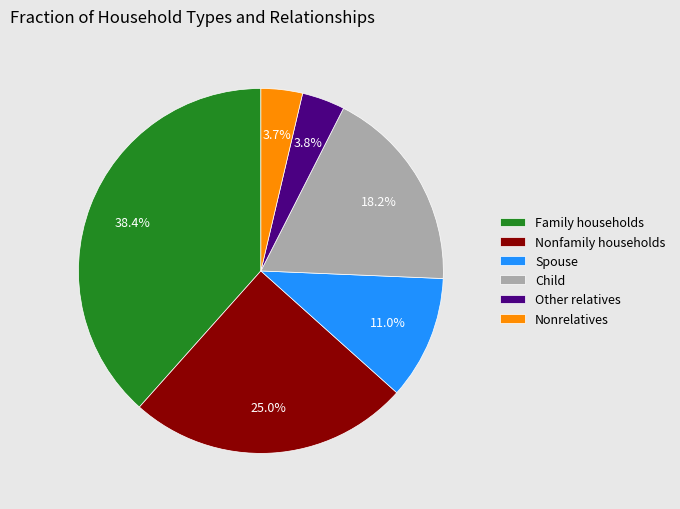

How much of the chart is everything except Spouse?

89.0%